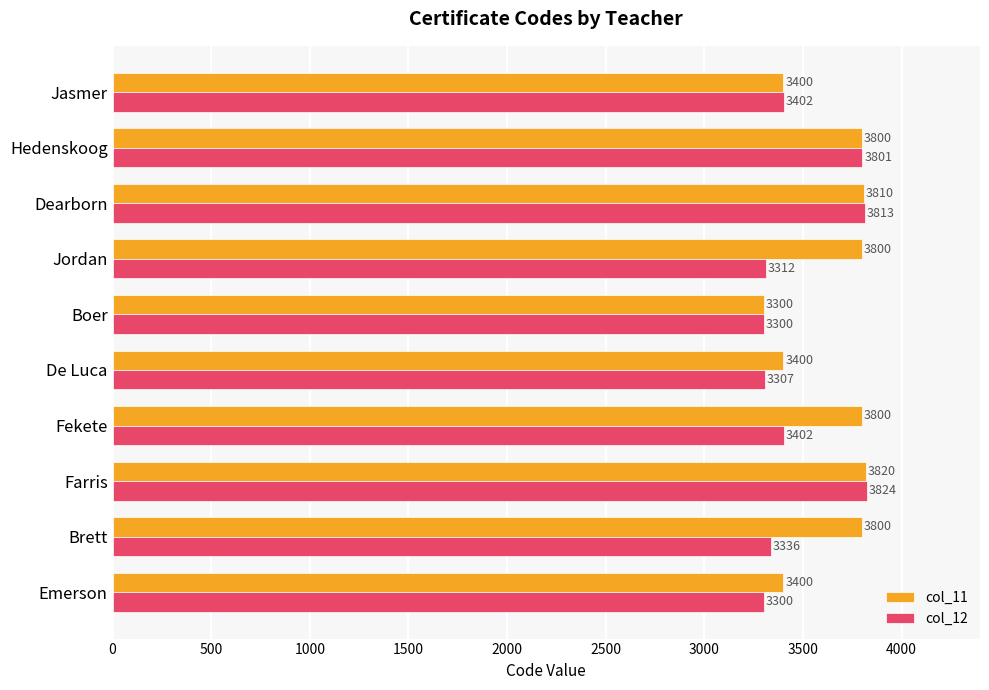

List the series in order of their peak value, highest first.

col_12, col_11